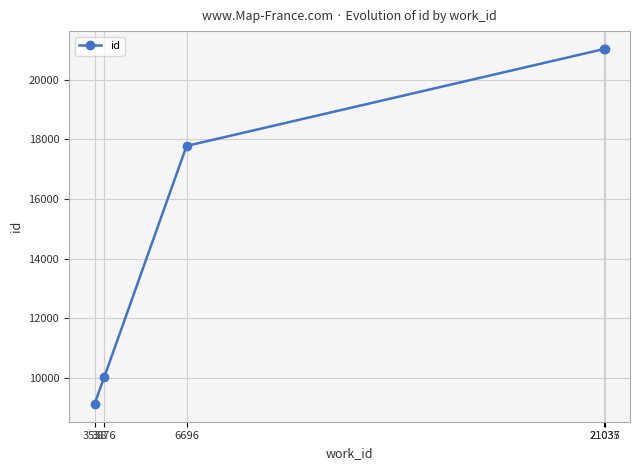

True or false: there are more than 2 points higher than both neighbors.

False